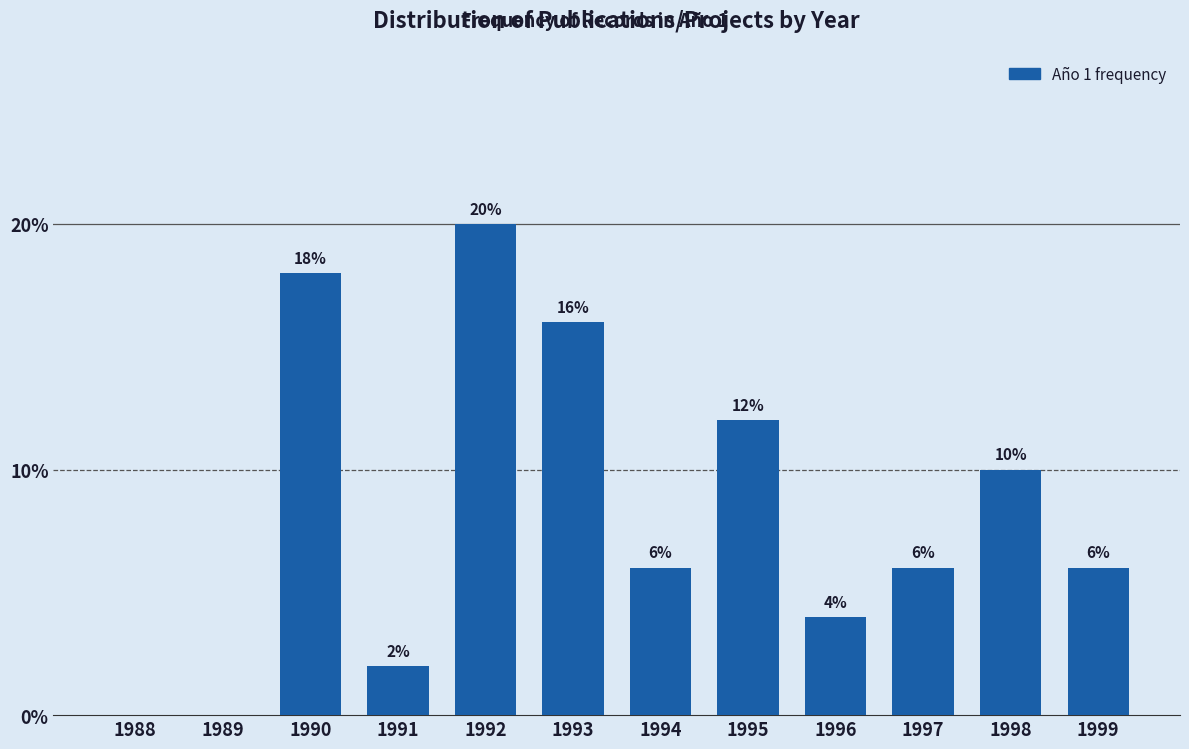

Reading left to right, extract all data points from this chart.

1988=0	1989=0	1990=18	1991=2	1992=20	1993=16	1994=6	1995=12	1996=4	1997=6	1998=10	1999=6